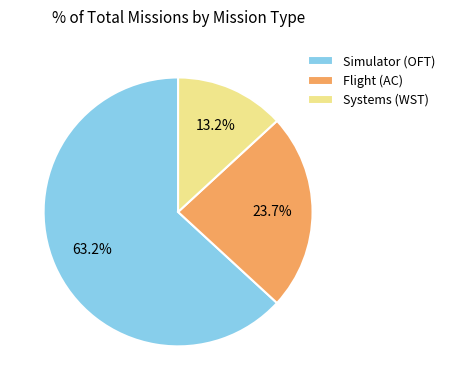

Combined, do Systems (WST) and Simulator (OFT) account for over 50%?

Yes